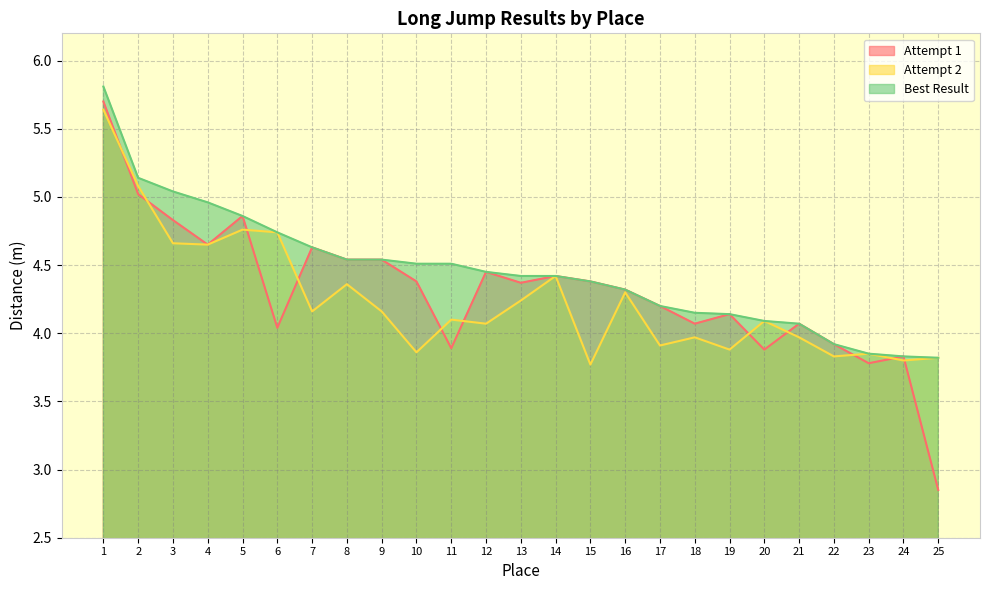

True or false: Attempt 1 has a value of 4.9 at 5.

True